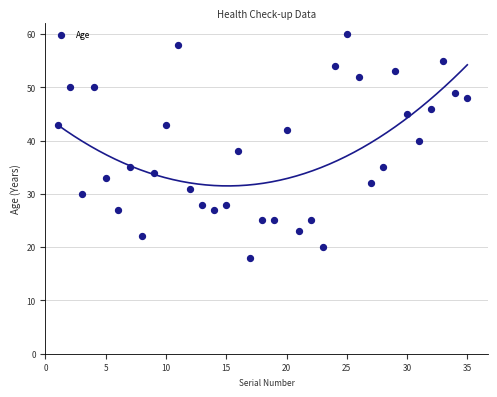

What is the range of X values (max minus min)?

34